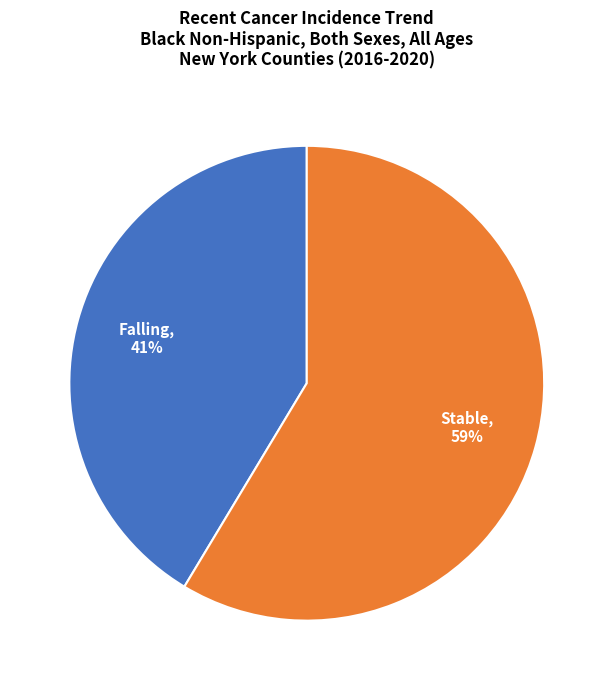

Is there a majority slice in this chart?

Yes